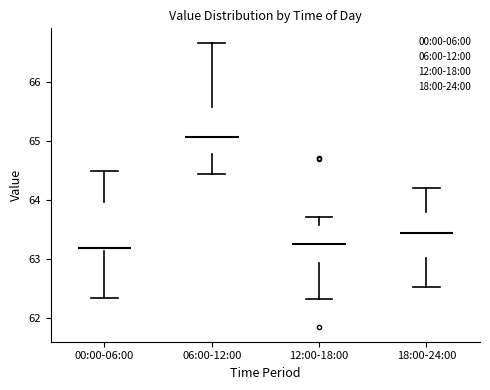

Where does the median line of the box for 06:00-12:00 sit on the y-axis? The values are not printed on the chart, so give them approximately, as read against the axis.

65.1